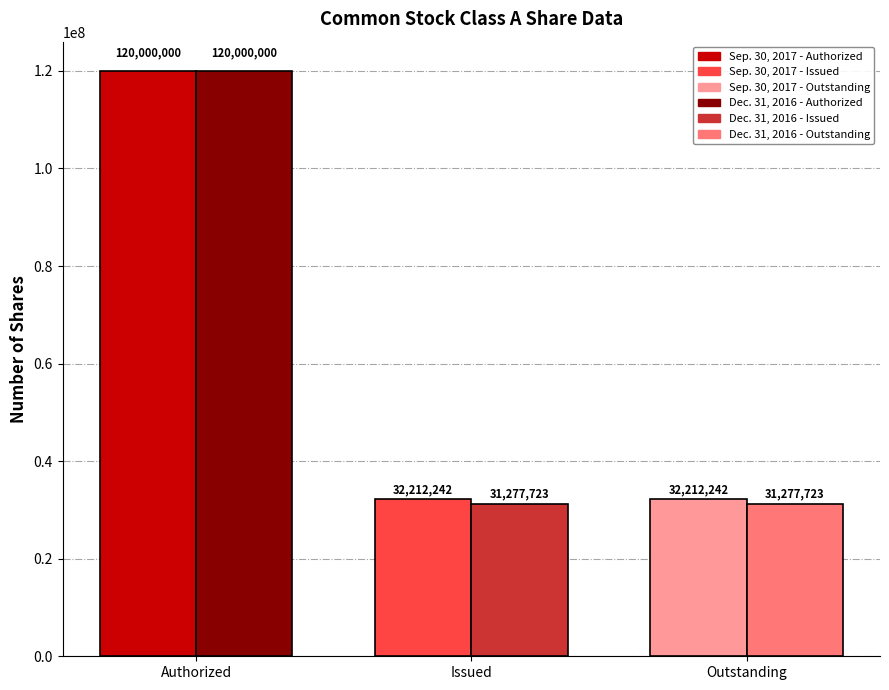

The value of Sep. 30, 2017 at Common stock Class A, shares outstanding is 50784406. True or false?

False